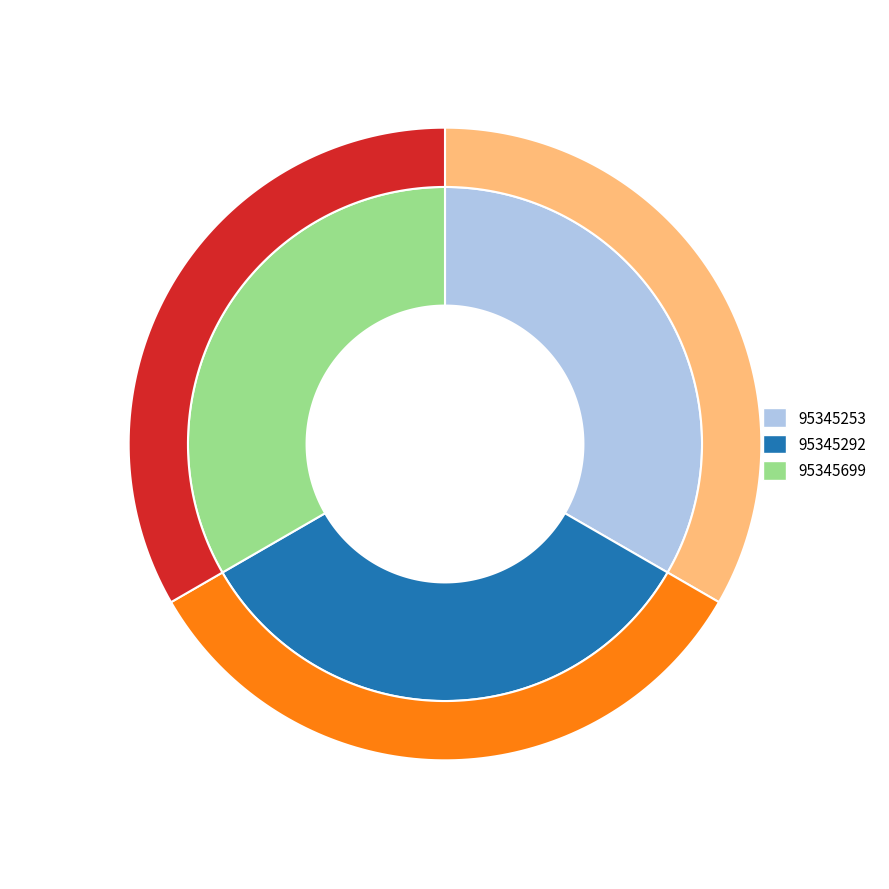

Which category has the biggest portion of the pie?

95345699